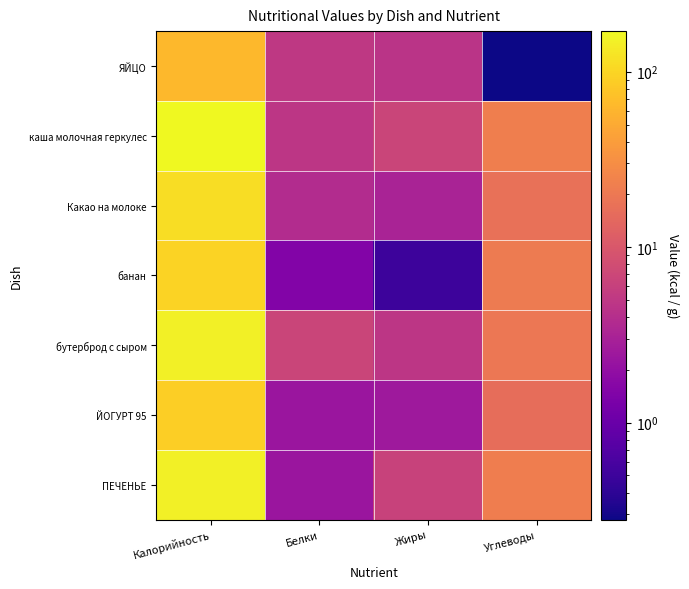

What is the smallest value displayed?

0.3